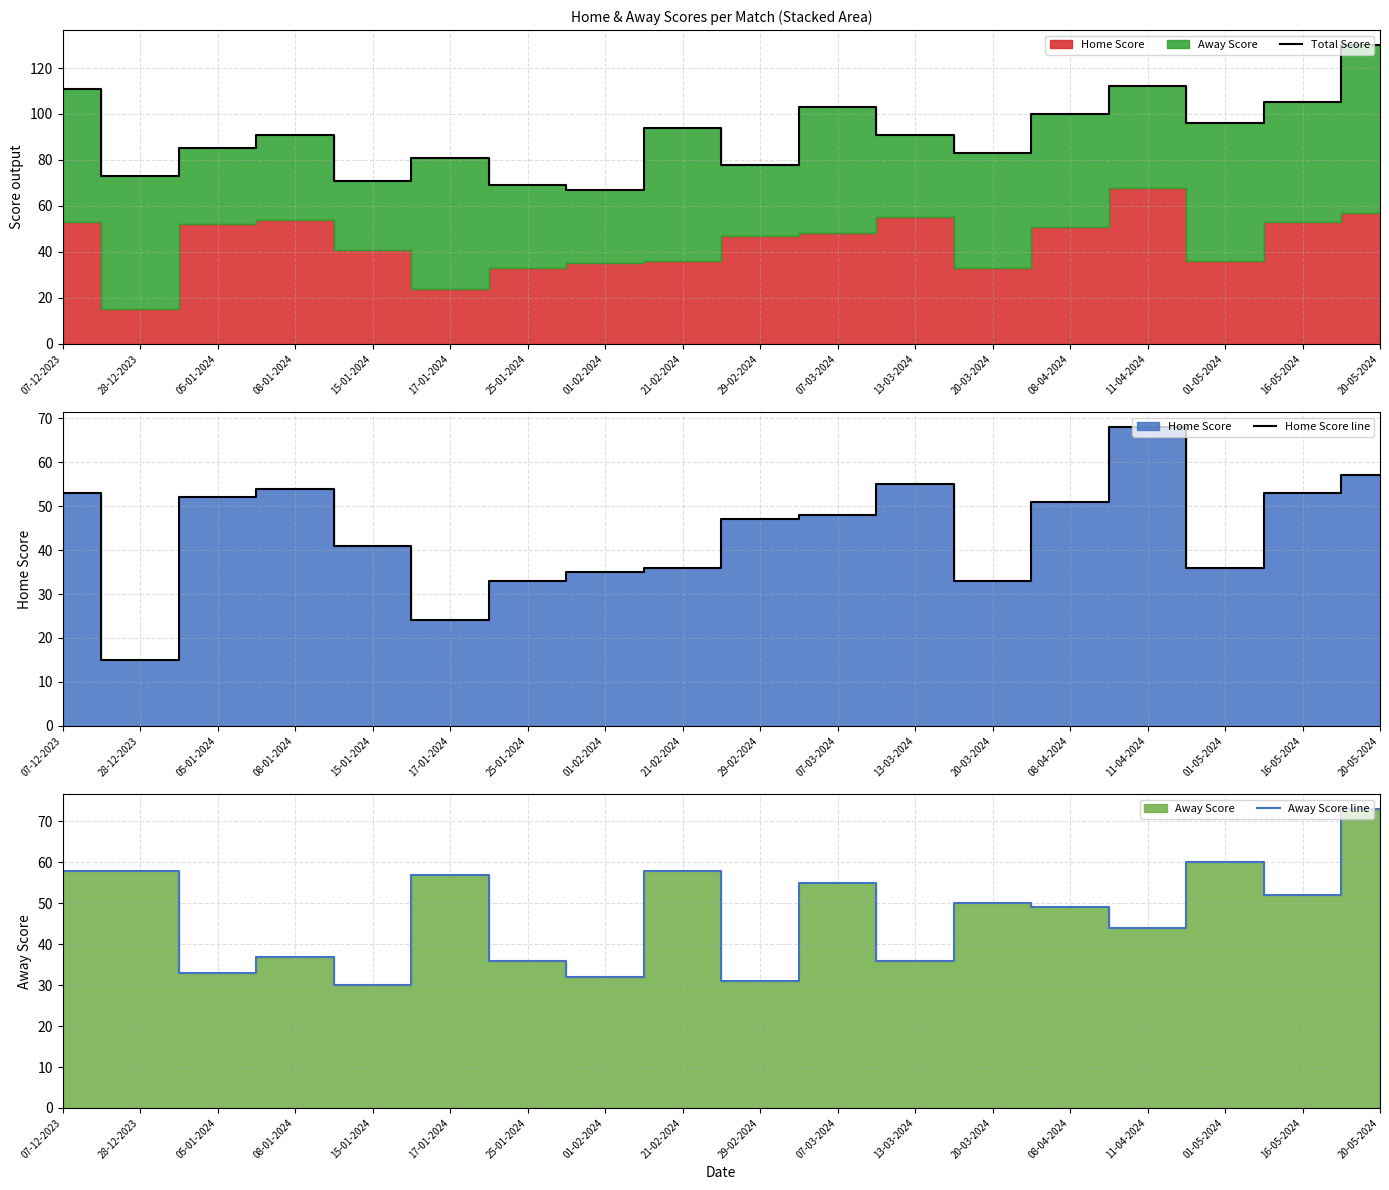

What is the label of the 18th point from the left?

20-05-2024